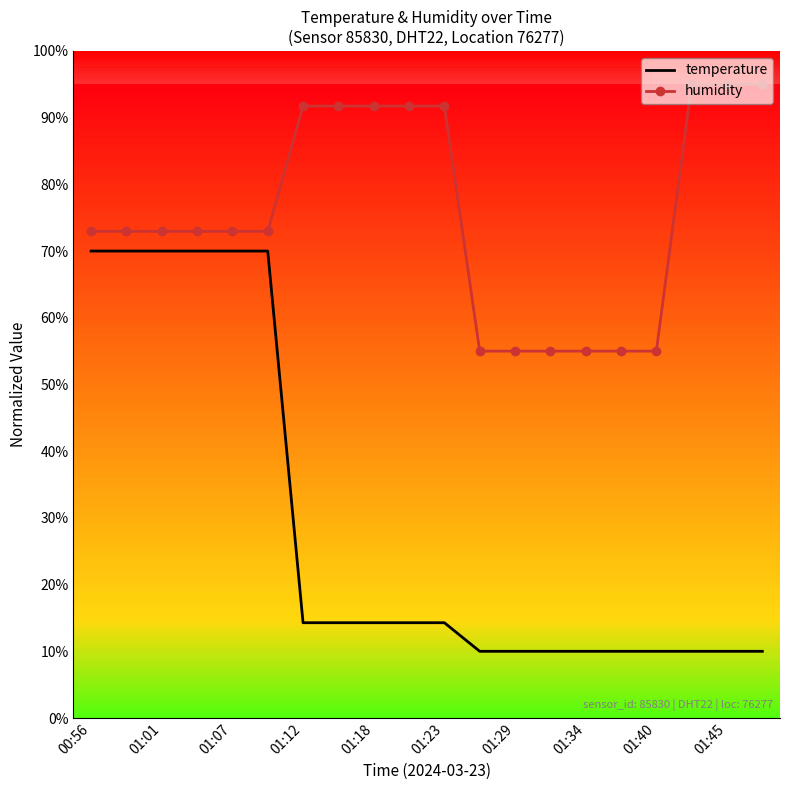

How many values in the humidity series exceed 72?

14